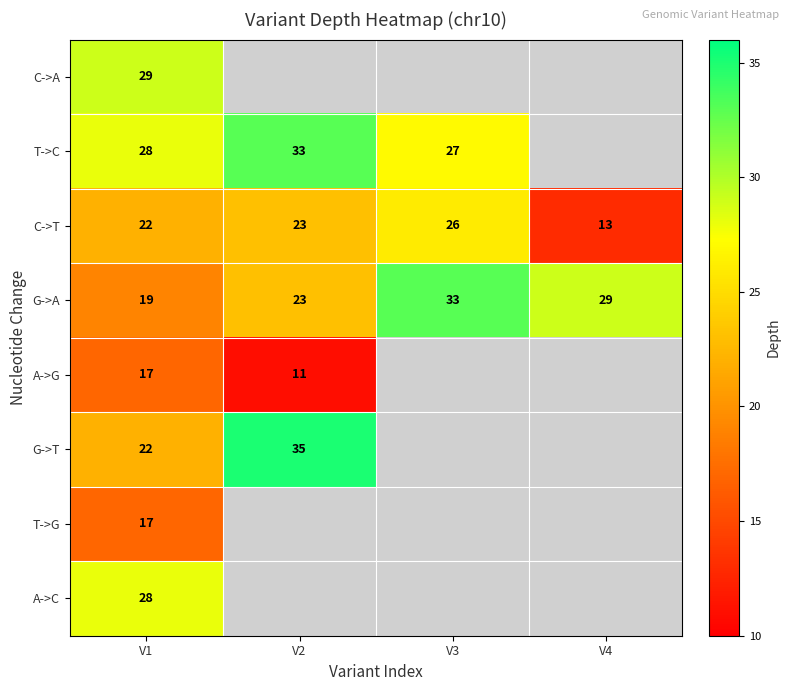

Which has a higher value, V4 or V1?

V1